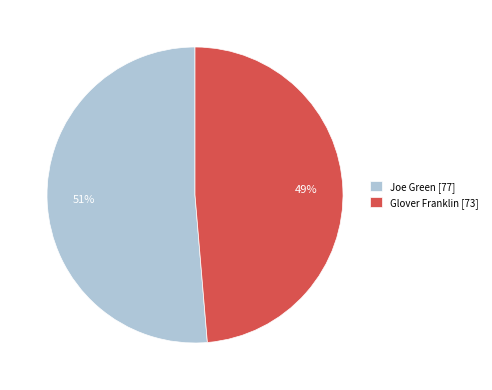

True or false: Glover Franklin accounts for 49% of the total.

True